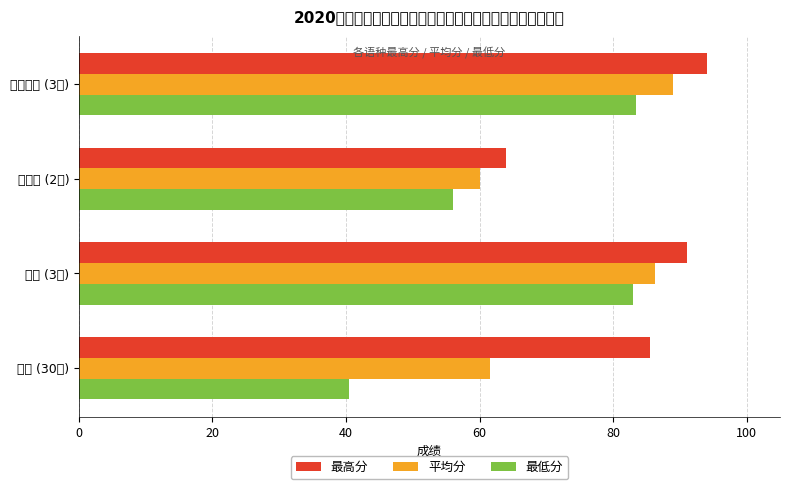

How many values in the 平均分 series are below 86?

2